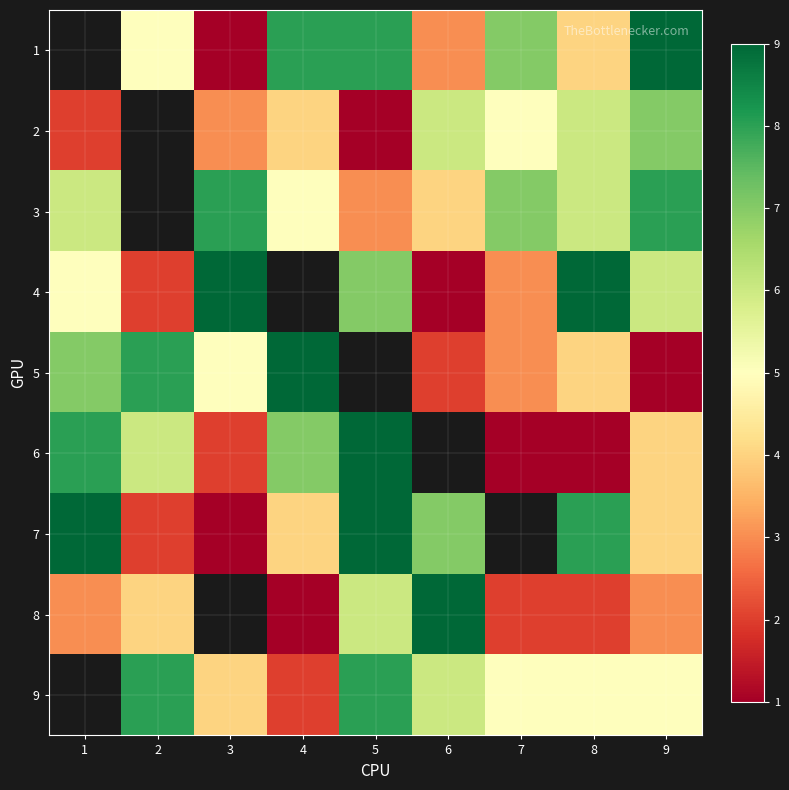

At 8, list the series in order from smallest to largest.

6, 8, 1, 5, 9, 2, 3, 7, 4